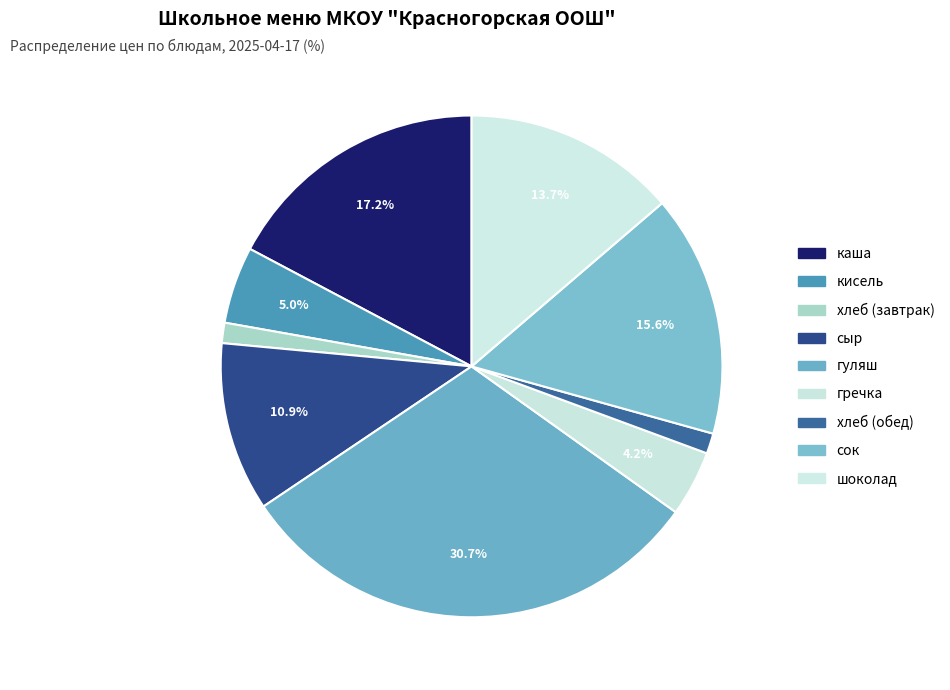

To the nearest percent, what portion does хлеб (обед) represent?

1%